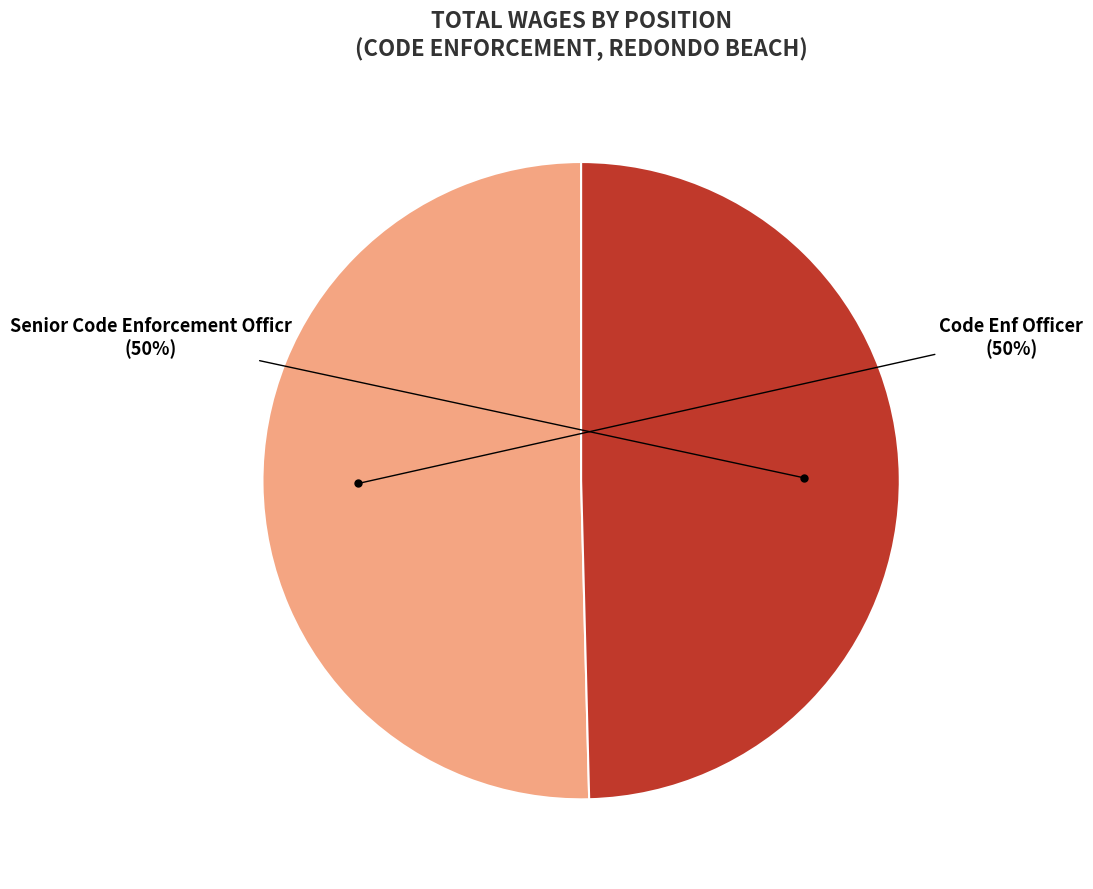

How many slices are in this pie chart?

2